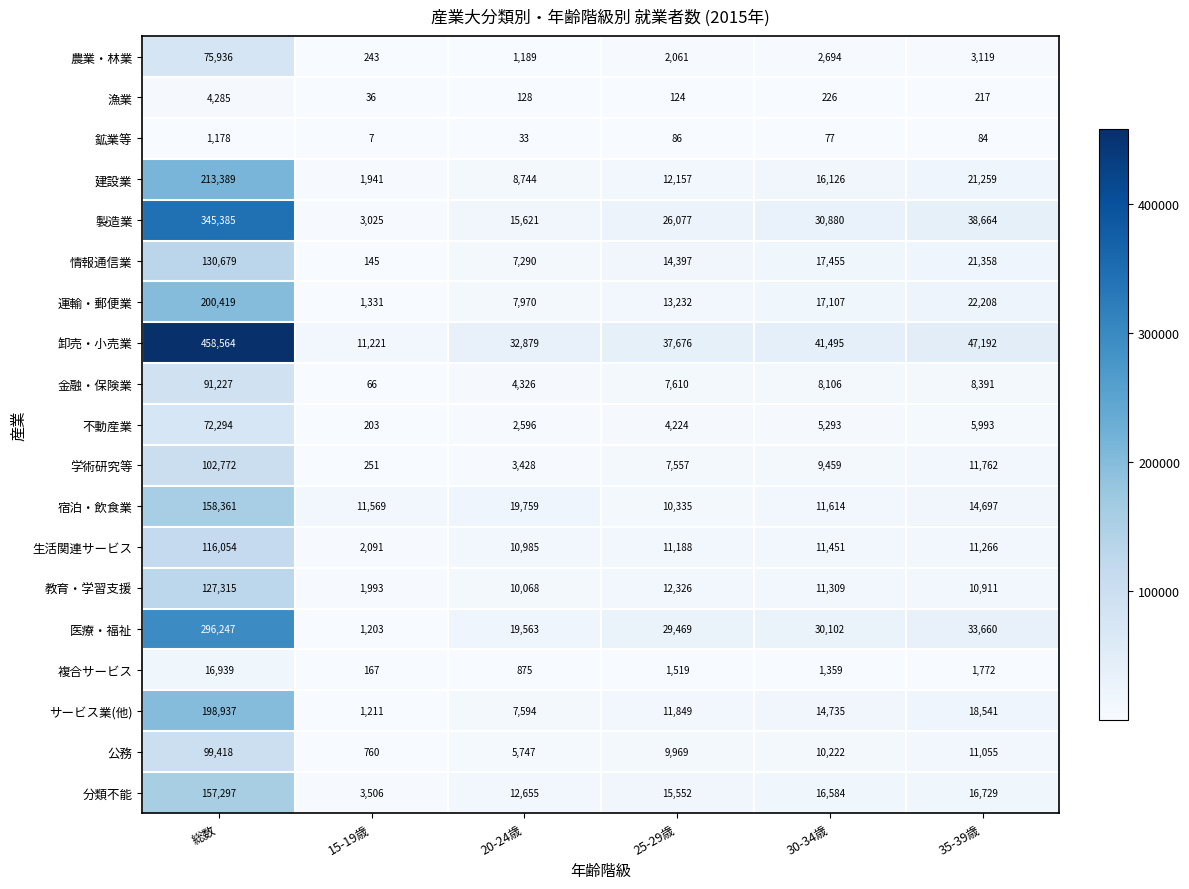

What is the total value across all series at 総数?

2866696